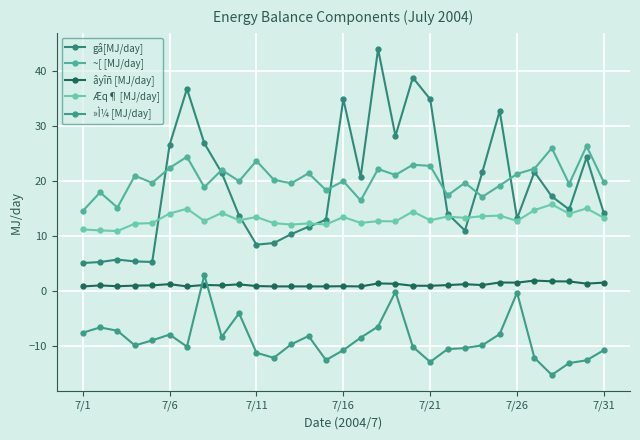

Count the number of data series in this chart.

5